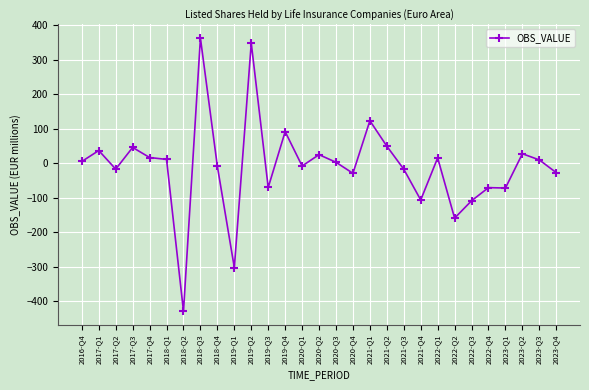

The value at 2022-Q4 is -27.2. True or false?

False